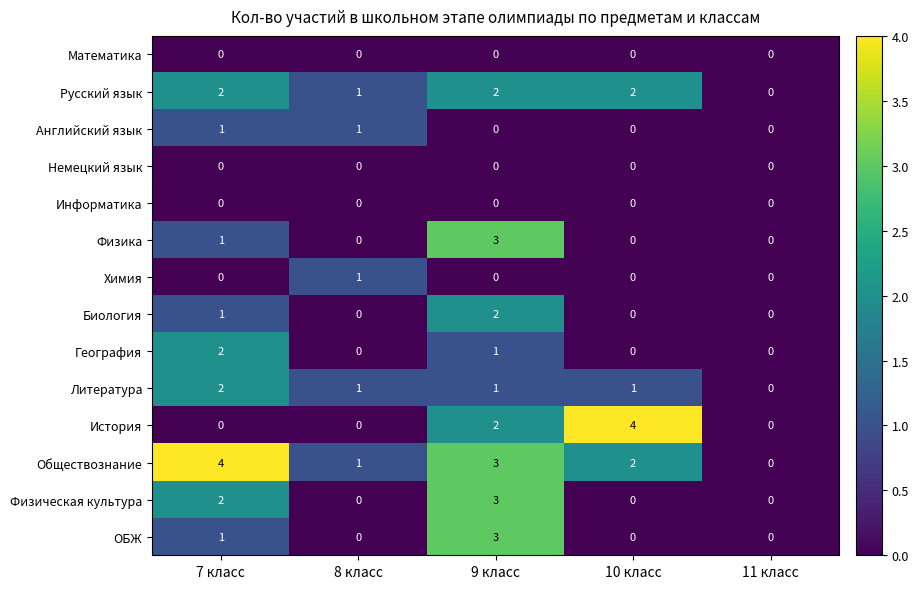

At which category is the sum across all series the highest?

9 класс